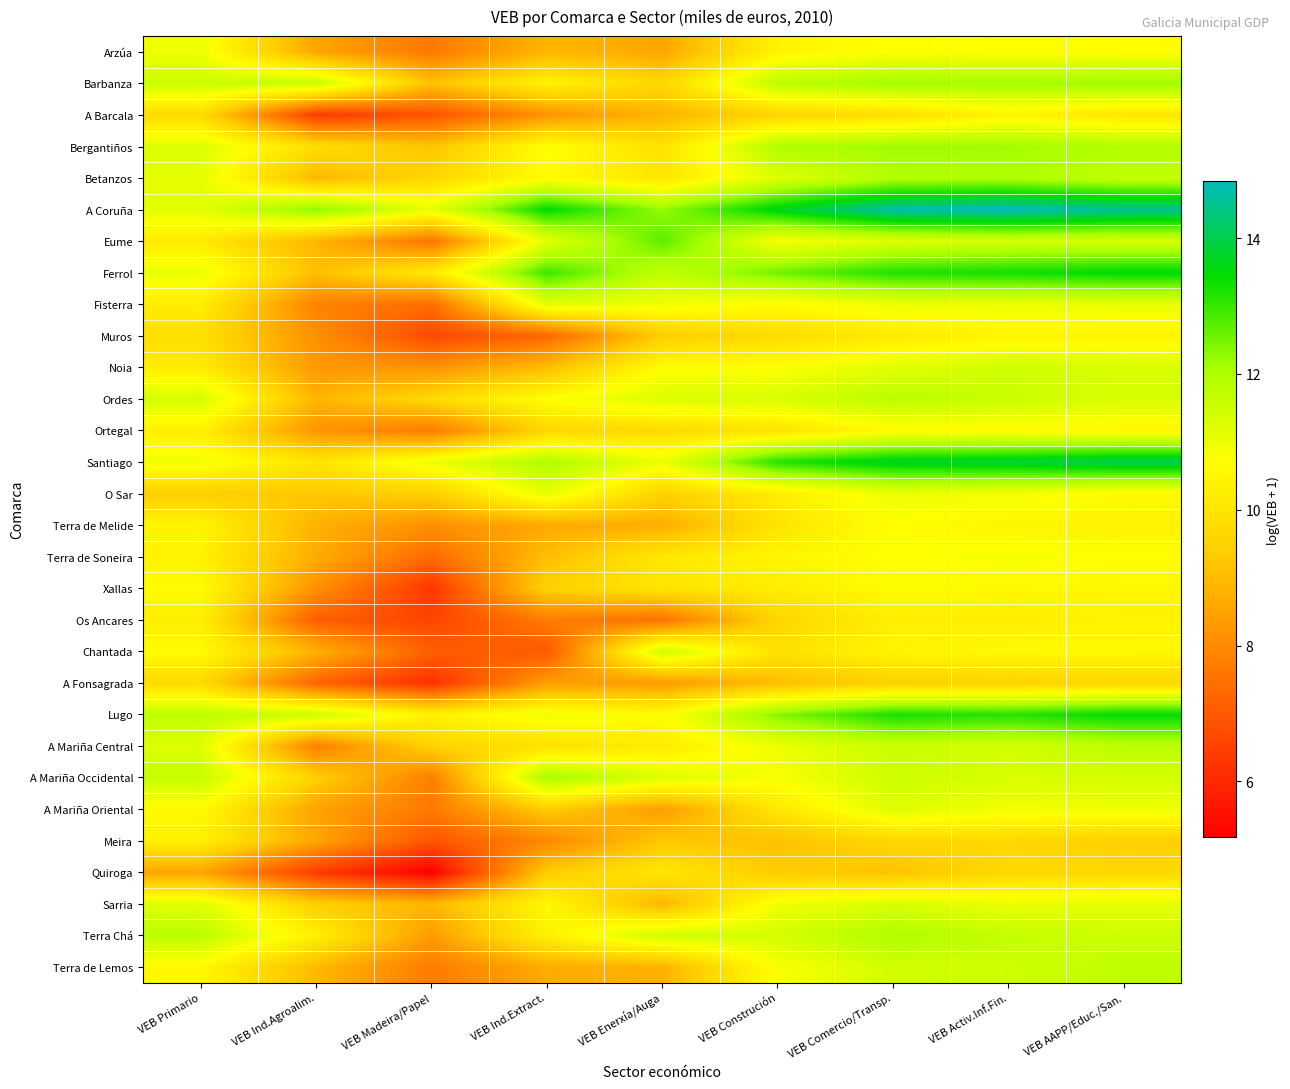

How many data points does each series have?

9